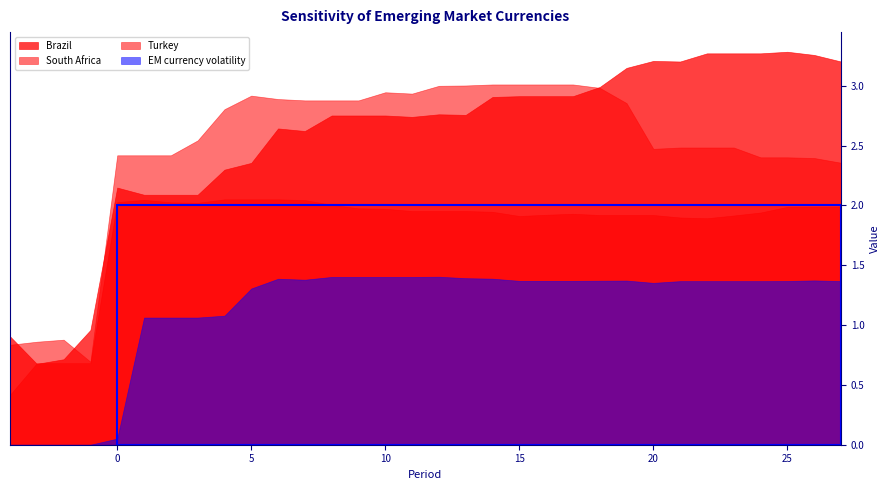

True or false: Turkey has a value of 2.4 at 2.

True